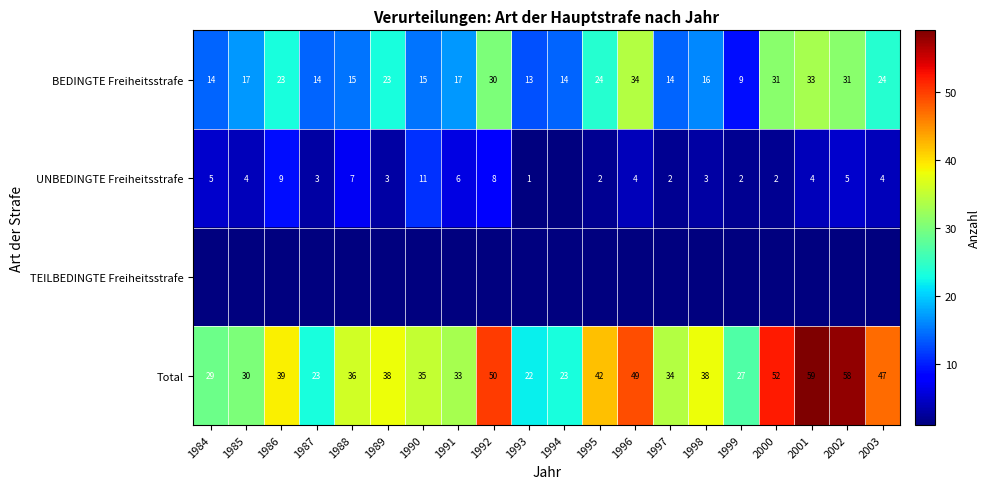

What is the difference between the maximum and minimum values in the Total series?

37